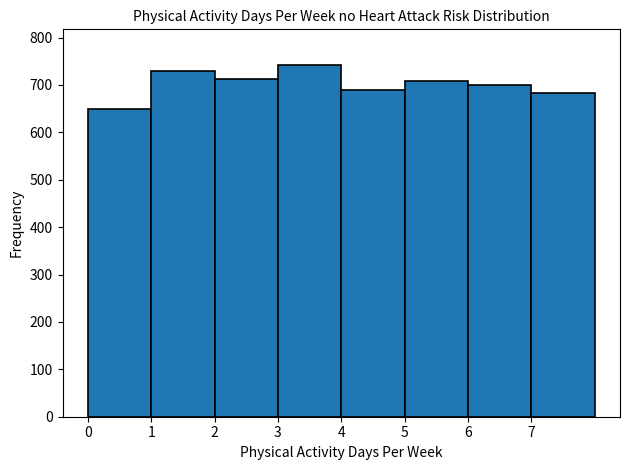

Over which range of the x-axis is the bar tallest?

3 to 4